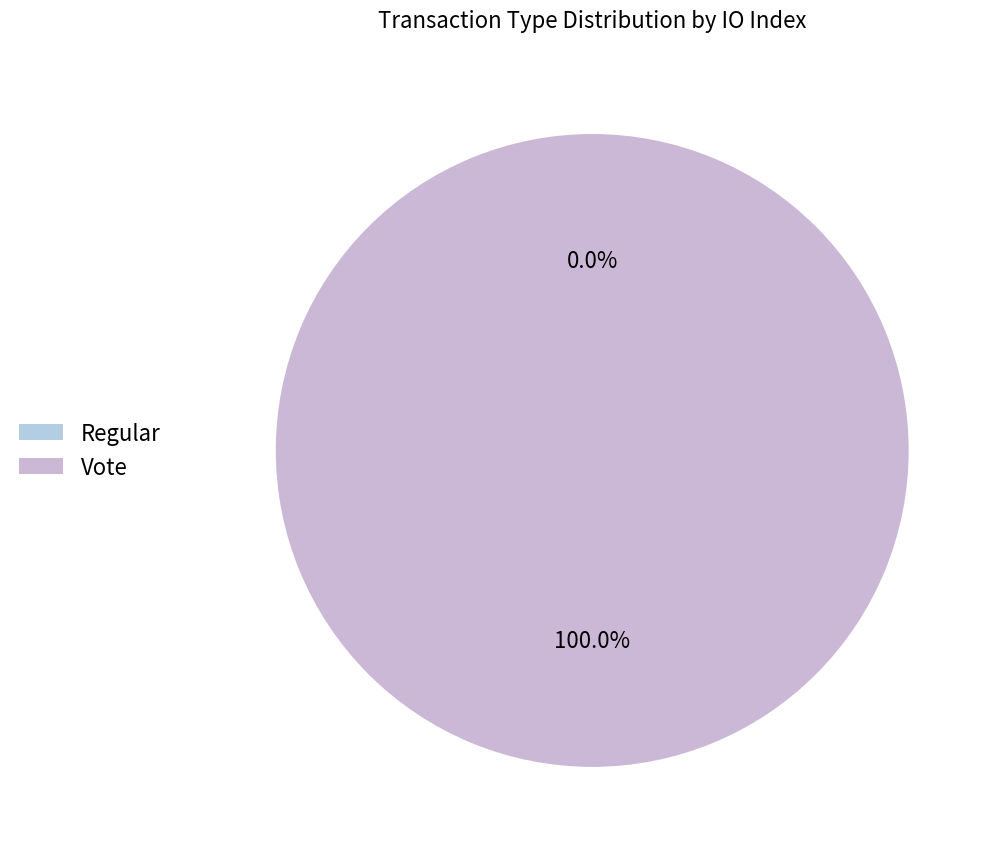

Rank the categories by value from lowest to highest.

Regular, Vote